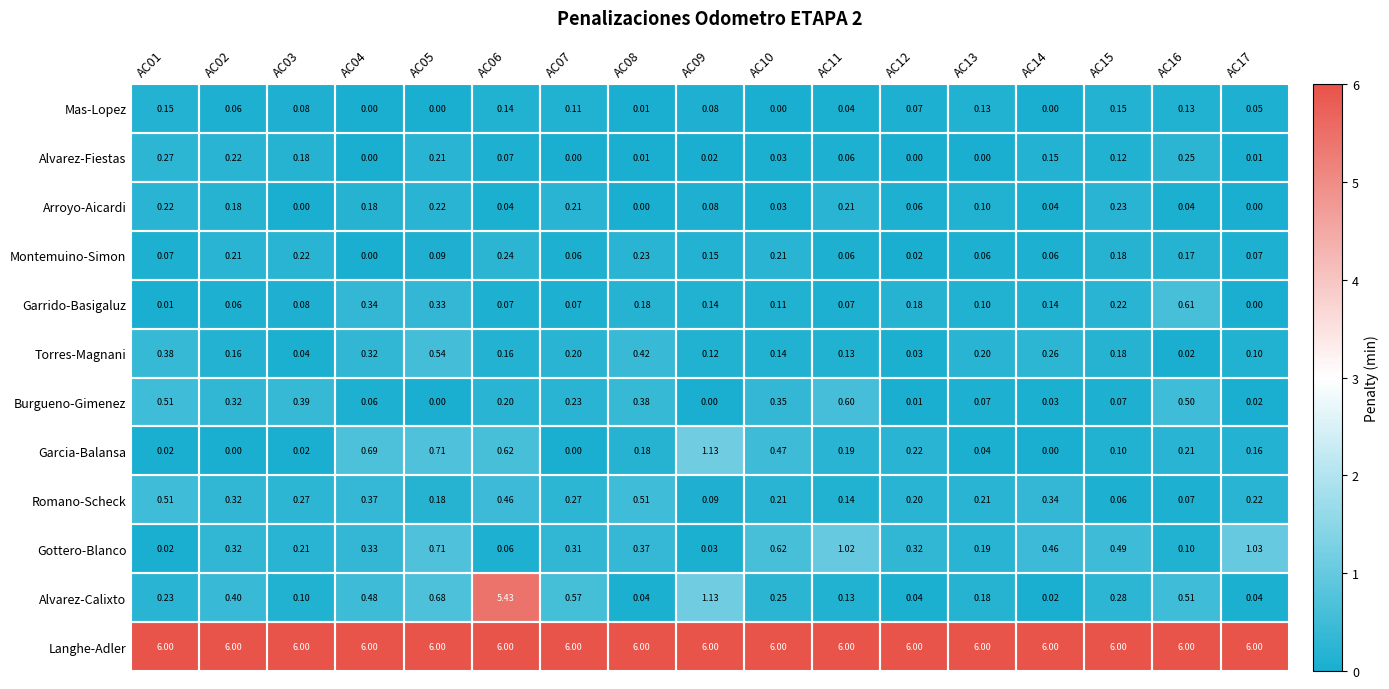

Rank the series by their maximum value, from lowest to highest.

Mas-Lopez, Arroyo-Aicardi, Montemuino-Simon, Alvarez-Fiestas, Romano-Scheck, Torres-Magnani, Burgueno-Gimenez, Garrido-Basigaluz, Gottero-Blanco, Garcia-Balansa, Alvarez-Calixto, Langhe-Adler